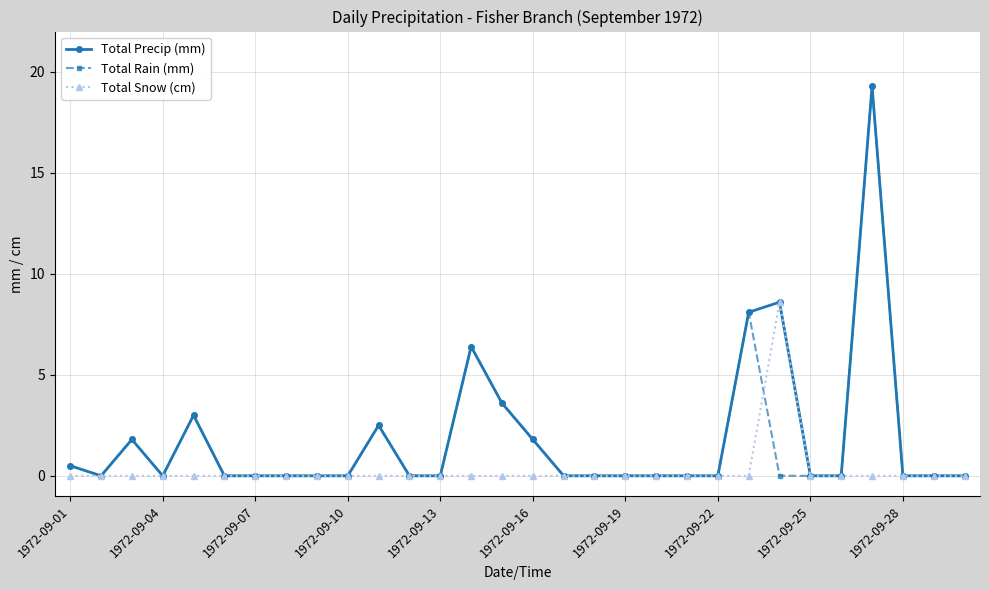

Which series has the largest total across all categories?

Total Precip (mm)